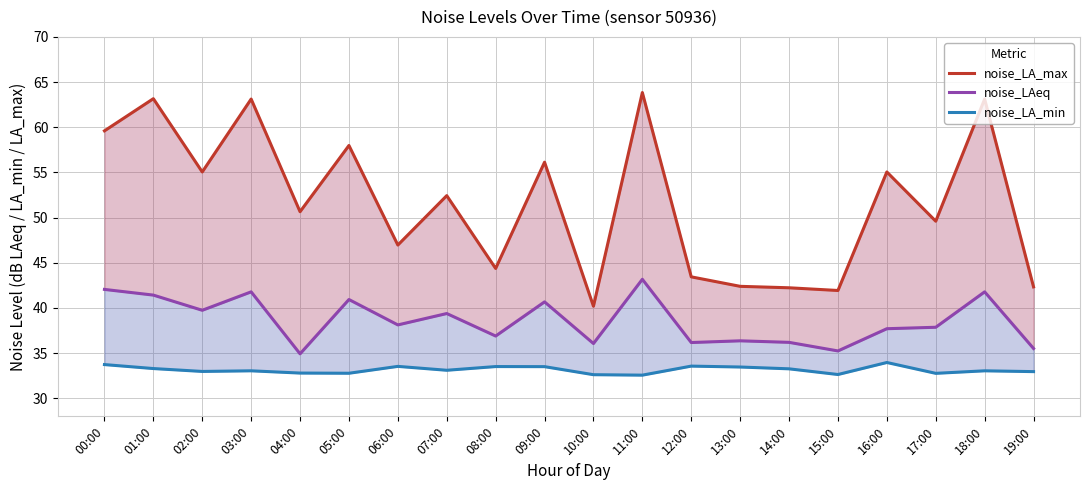

Where is the first local maximum for noise_LA_min?

03:00